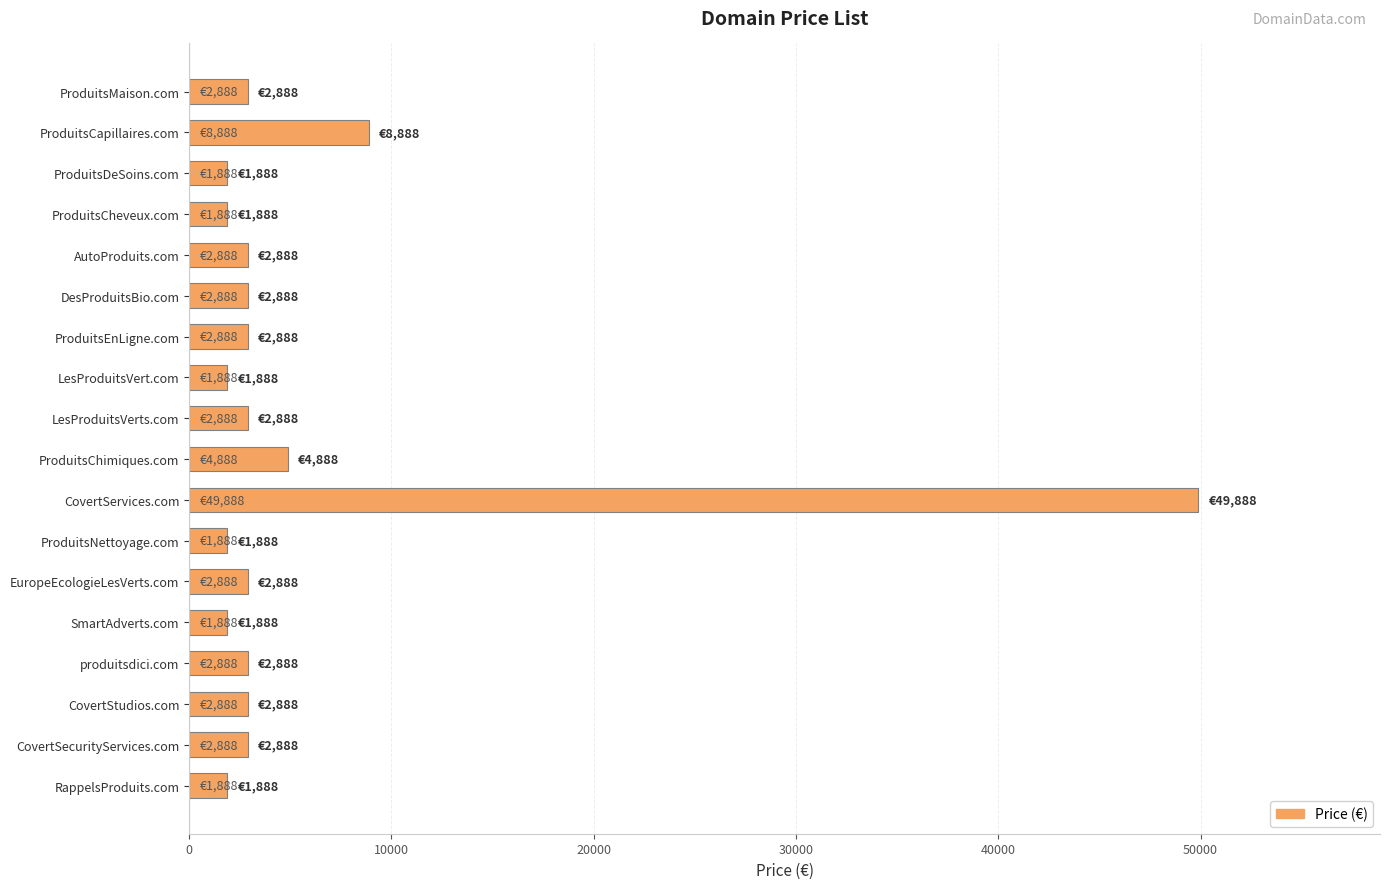

Where is the data nearest to the value 25888?

ProduitsCapillaires.com